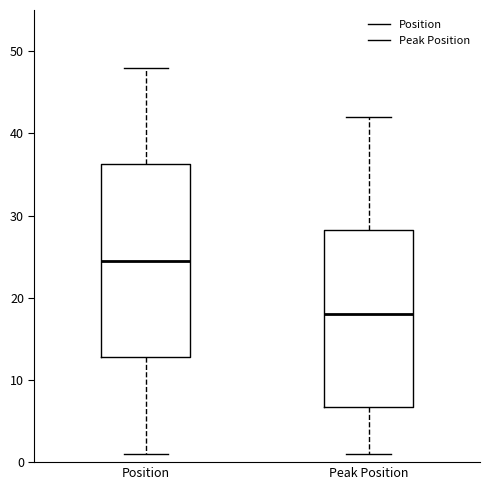

Which box has the lowest median line?

Peak Position